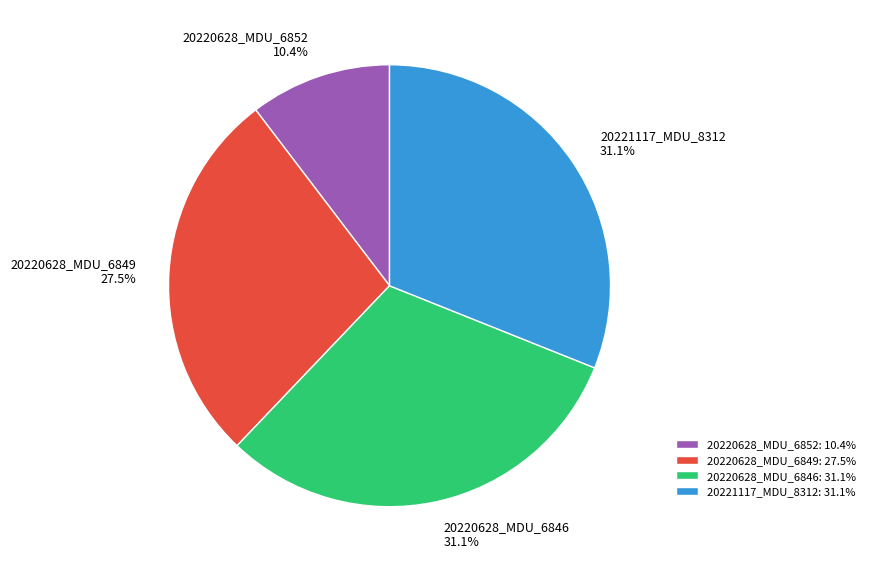

Is 20220628_MDU_6846 the majority of the pie?

No